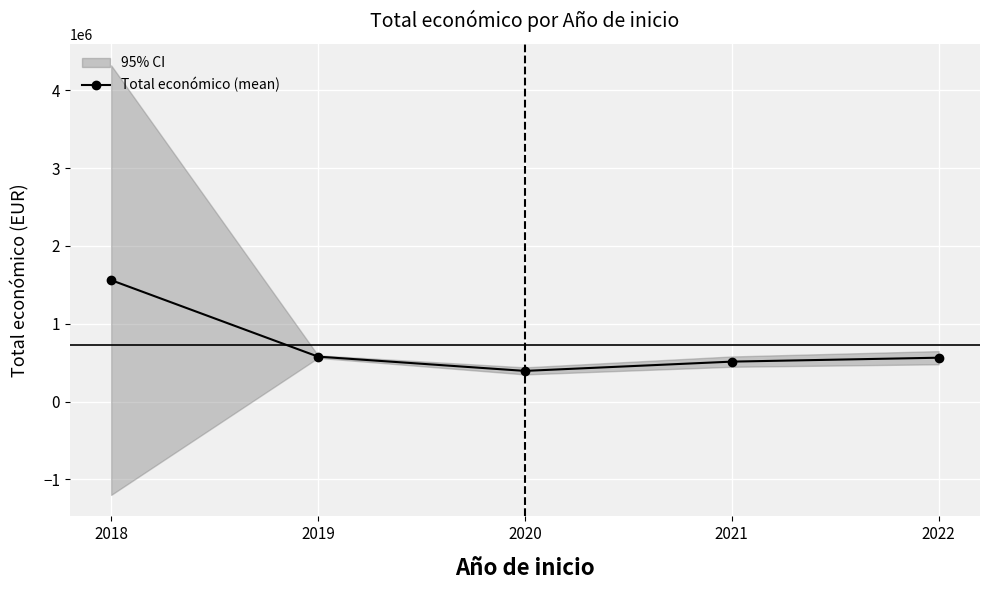

What is the difference between the maximum and minimum values?

1166151.7